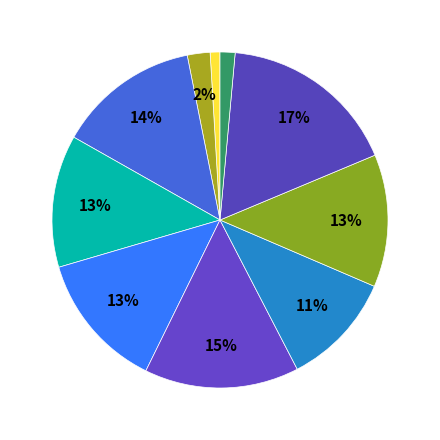

How many segments does this pie chart have?

10